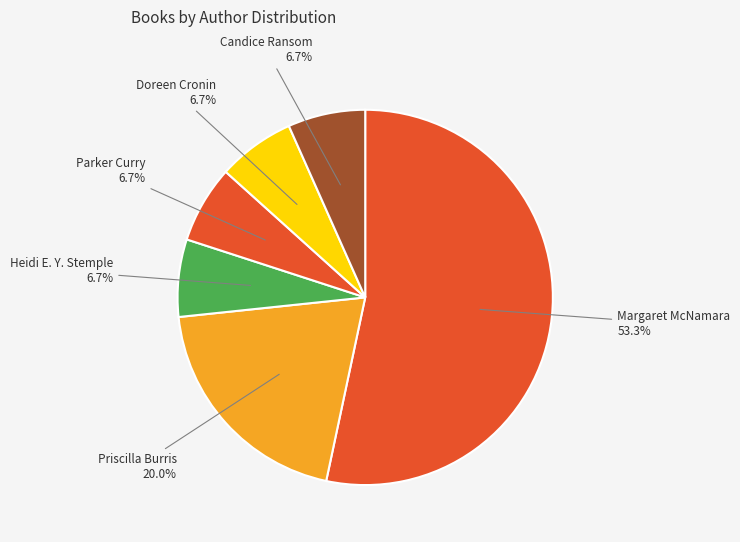

How many segments does this pie chart have?

6